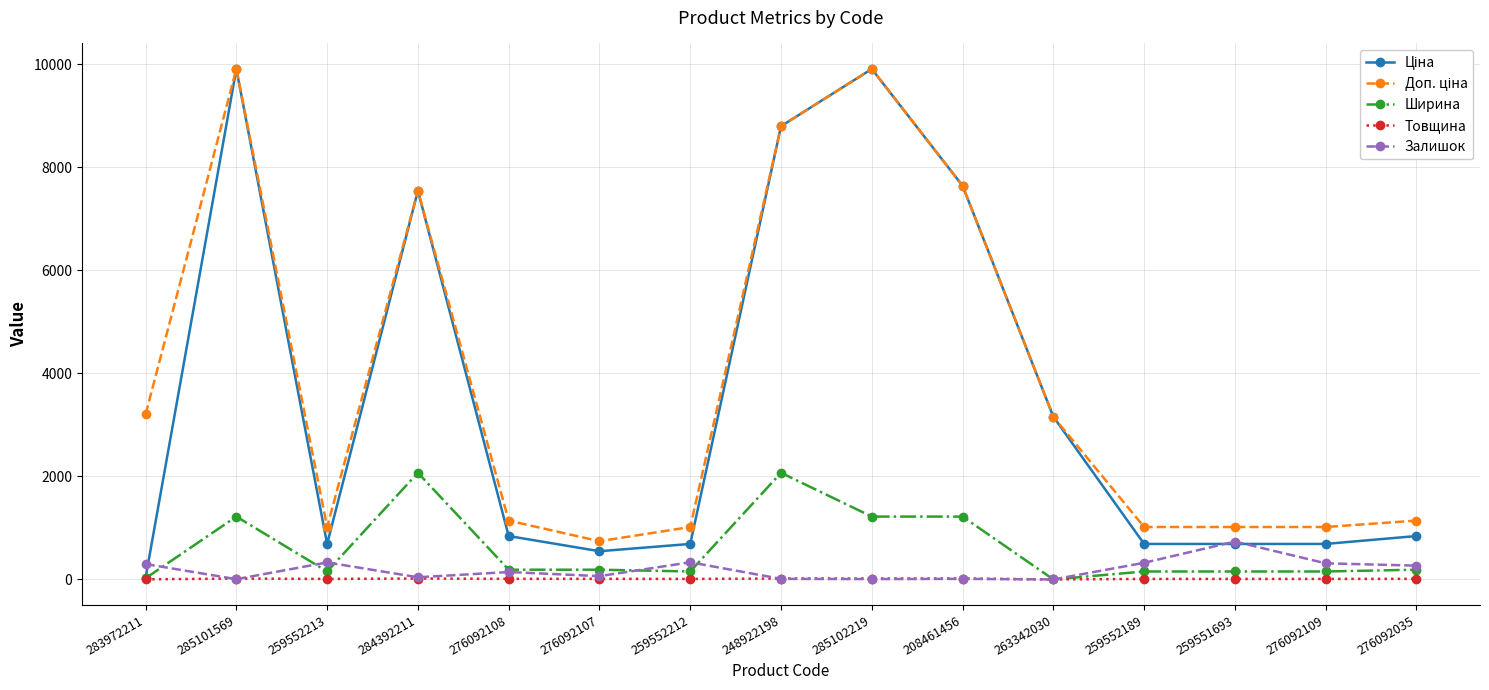

The Ширина series shows 1220.0 at 208461456. True or false?

True